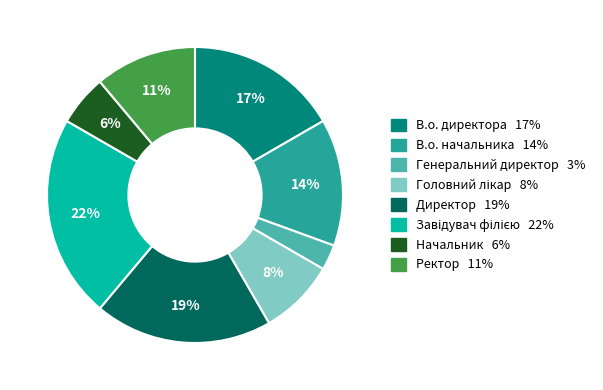

Is it true that В.о. начальника is 14% of the pie?

True